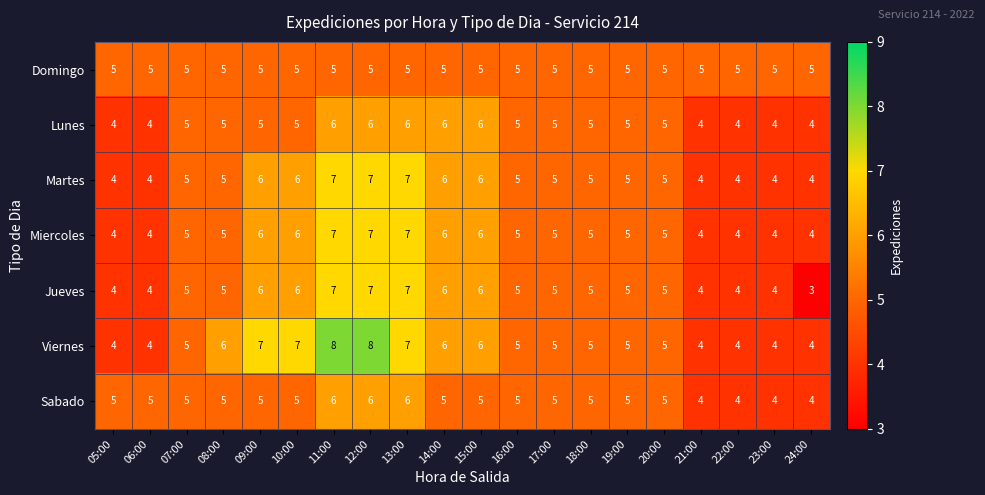

At which category does the chart reach its minimum across all series?

24:00